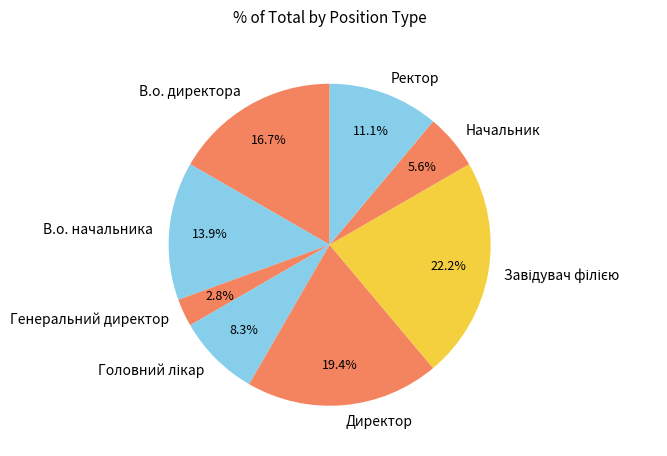

What is the ratio of the value at В.о. начальника to the value at Директор?

0.7